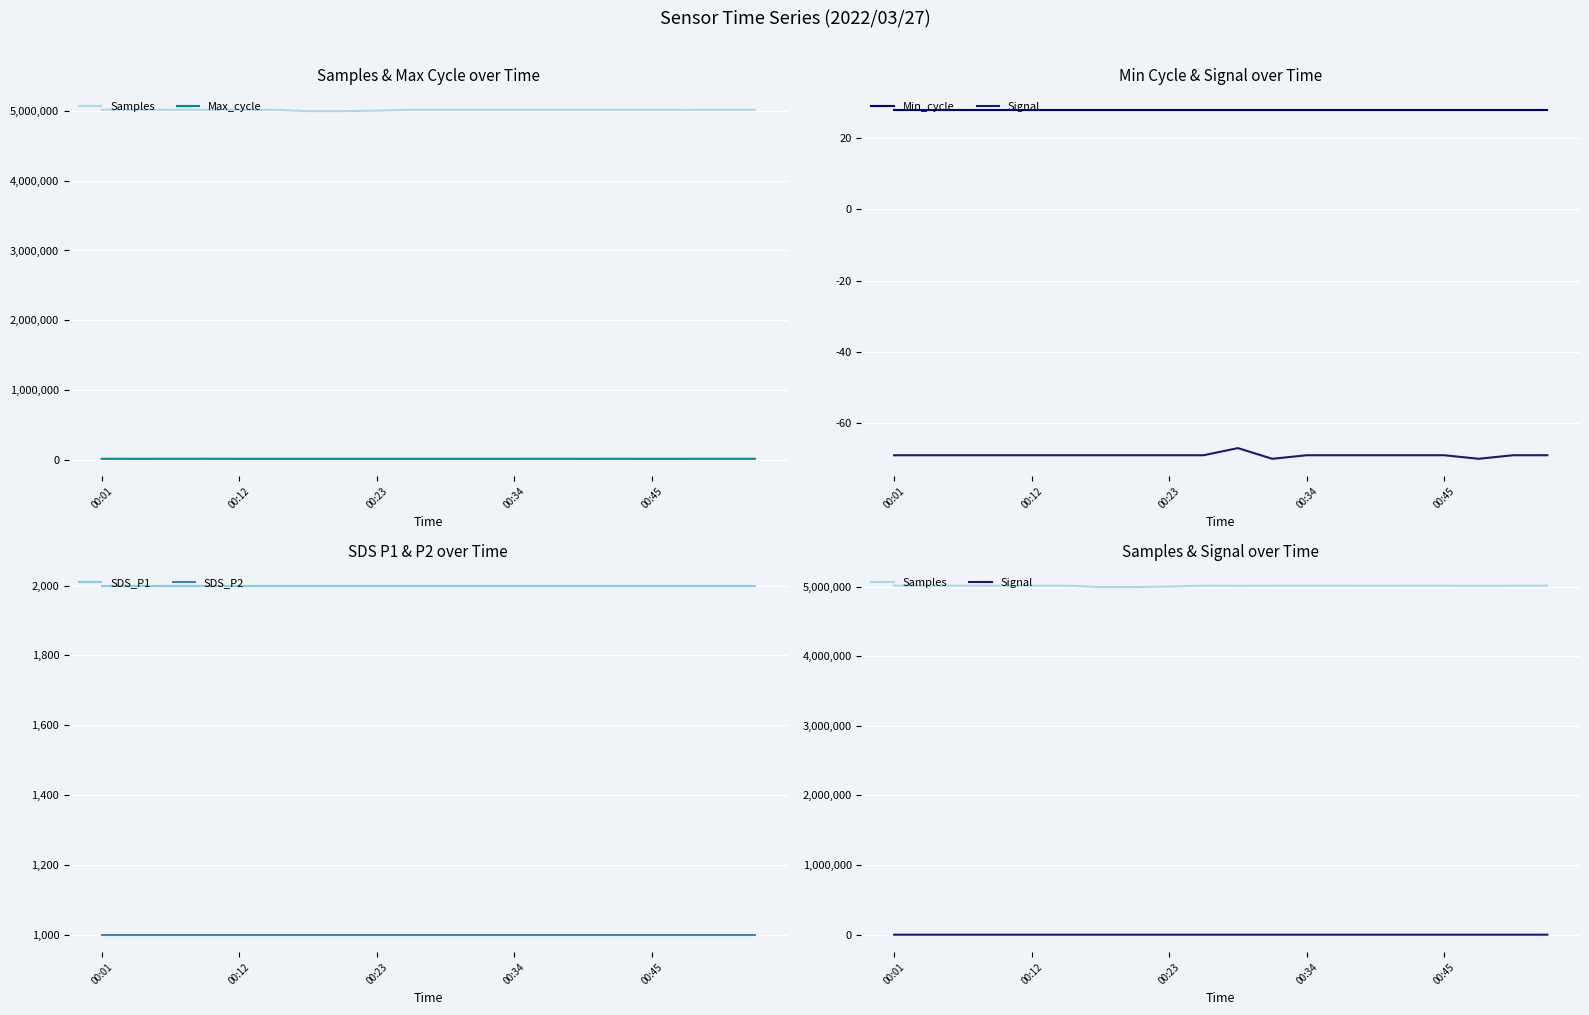

Reading left to right, extract all data points from this chart.

Samples: 5012123.0	5012550.0	5012351.0	5011783.0	5011959.0	5012206.0	4992673.0	4992603.0	4999466.0	5012246.0	5011522.0	5012022.0	5012179.0	5012118.0	5011770.0	5012108.0	5012107.0	5010991.0	5012004.0	5012059.0
Max_cycle: 20366.0	20206.0	20309.0	20696.0	20203.0	20237.0	20227.0	20235.0	20209.0	20206.0	20273.0	20221.0	20255.0	20597.0	20210.0	20334.0	20207.0	20247.0	20355.0	20253.0
Min_cycle: 28.0	28.0	28.0	28.0	28.0	28.0	28.0	28.0	28.0	28.0	28.0	28.0	28.0	28.0	28.0	28.0	28.0	28.0	28.0	28.0
Signal: -69.0	-69.0	-69.0	-69.0	-69.0	-69.0	-69.0	-69.0	-69.0	-69.0	-67.0	-70.0	-69.0	-69.0	-69.0	-69.0	-69.0	-70.0	-69.0	-69.0
SDS_P1: 1999.9	1999.9	1999.9	1999.9	1999.9	1999.9	1999.9	1999.9	1999.9	1999.9	1999.9	1999.9	1999.9	1999.9	1999.9	1999.9	1999.9	1999.9	1999.9	1999.9
SDS_P2: 999.9	999.9	999.9	999.9	999.9	999.9	999.9	999.9	999.9	999.9	999.9	999.9	999.9	999.9	999.9	999.9	999.9	999.9	999.9	999.9